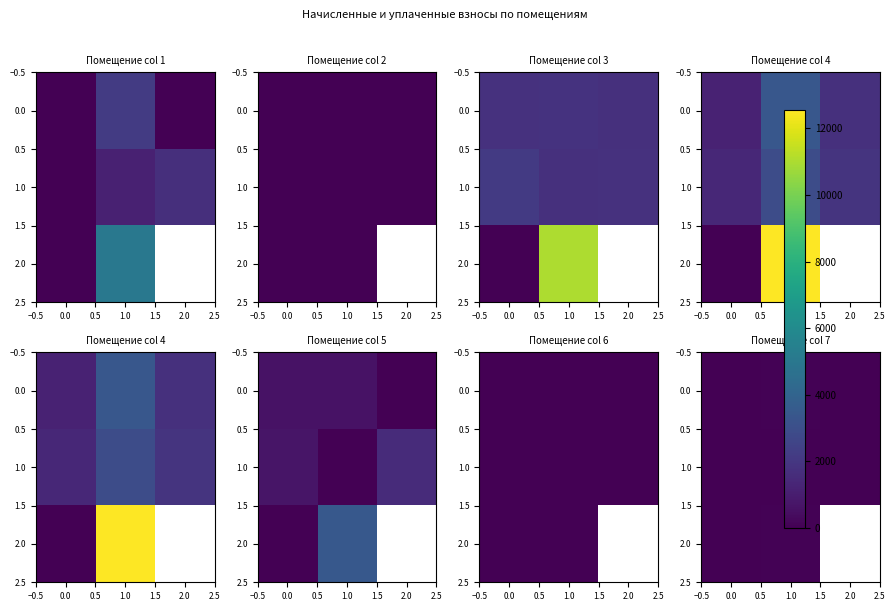

Rank the series by their maximum value, from highest to lowest.

2.0, 0.0, 1.0